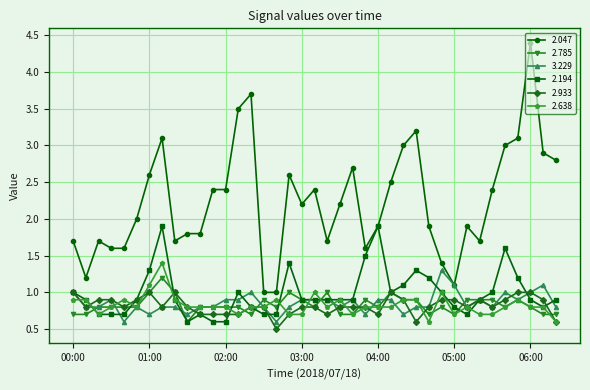

What is the difference between the second highest and minimum values in the 2.194 series?

1.3